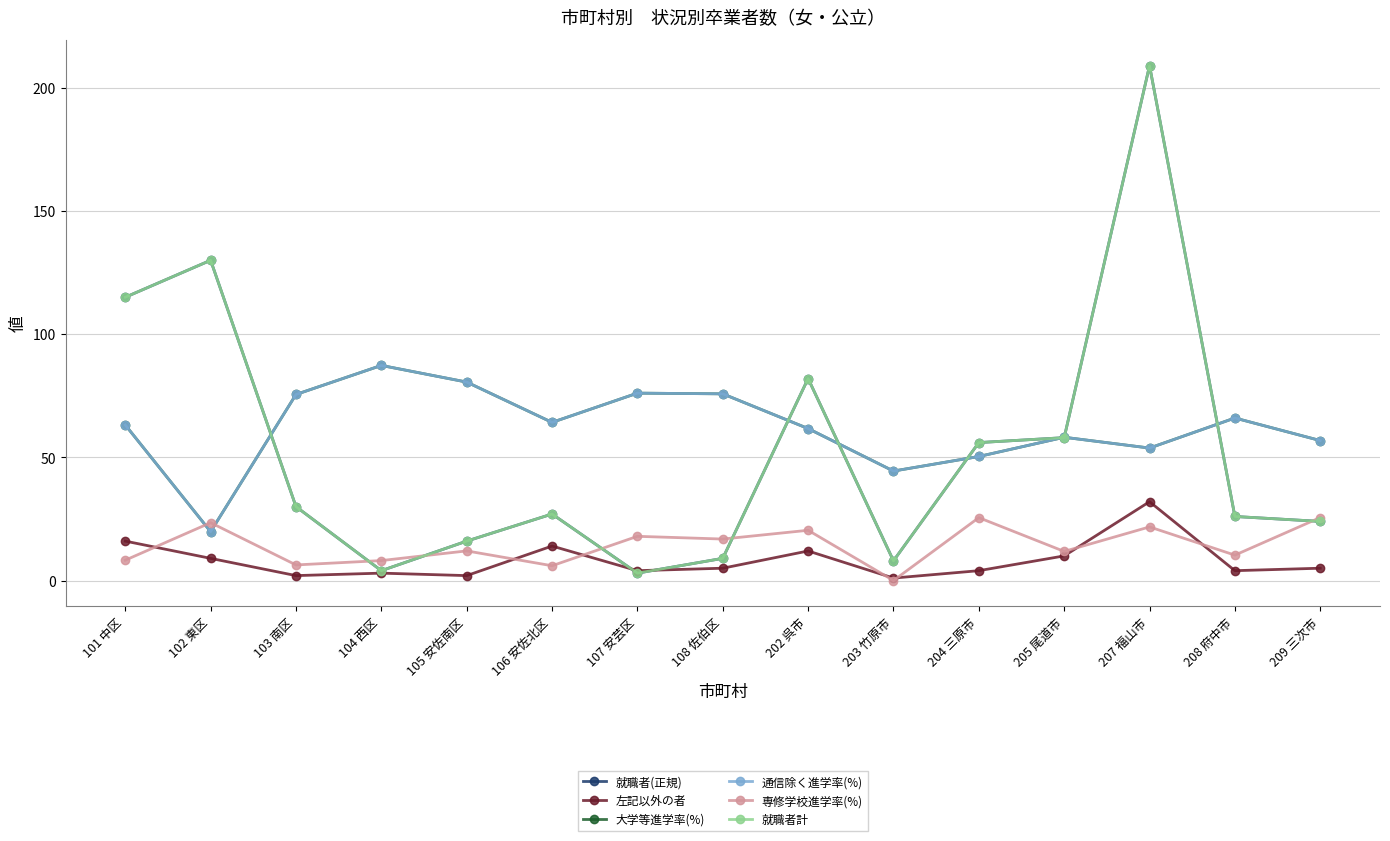

Reading left to right, list all the values displayed in this chart.

就職者(正規): 115.0	130.0	30.0	4.0	16.0	27.0	3.0	9.0	82.0	8.0	56.0	58.0	209.0	26.0	24.0
左記以外の者: 16.0	9.0	2.0	3.0	2.0	14.0	4.0	5.0	12.0	1.0	4.0	10.0	32.0	4.0	5.0
大学等進学率(%): 63.1	19.8	75.5	87.3	80.6	64.2	76.1	75.8	61.7	44.4	50.4	58.2	53.8	66.0	56.8
通信除く進学率(%): 63.1	19.8	75.5	87.3	80.6	64.2	76.1	75.8	61.7	44.4	50.4	58.2	53.8	66.0	56.8
専修学校進学率(%): 8.3	23.5	6.3	8.1	12.0	6.0	17.9	16.8	20.4	0.0	25.5	11.8	21.8	10.3	25.6
就職者計: 115.0	130.0	30.0	4.0	16.0	27.0	3.0	9.0	82.0	8.0	56.0	58.0	209.0	26.0	24.0